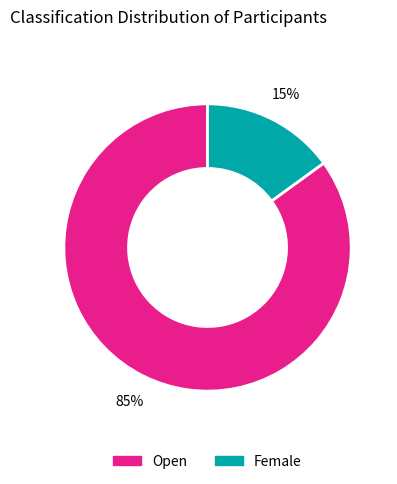

To the nearest percent, what is the difference between the largest and smallest slice percentages?

70%